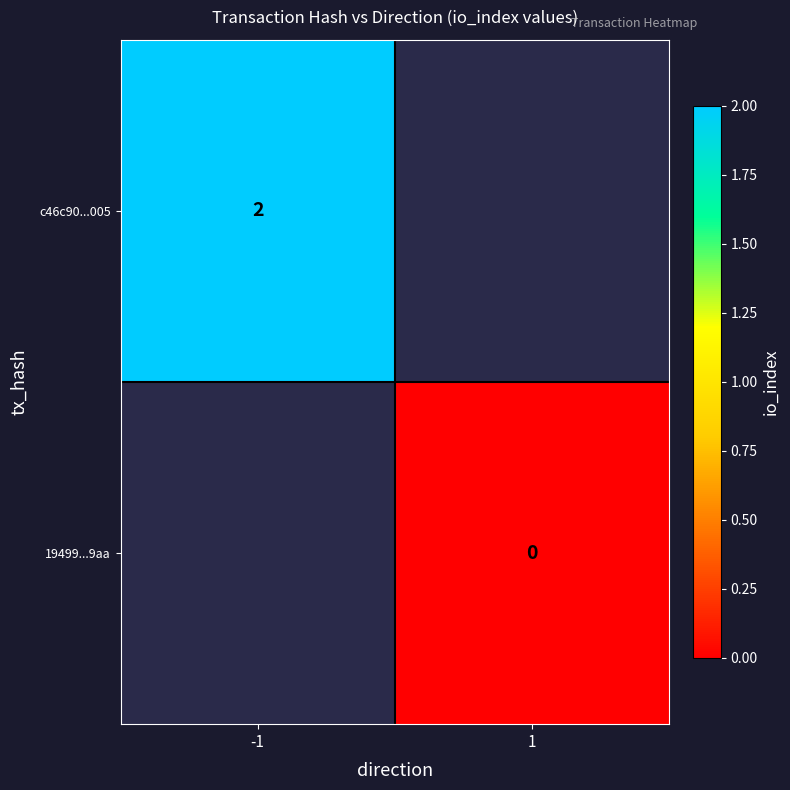

The c46c90...005 series shows 3 at -1. True or false?

False